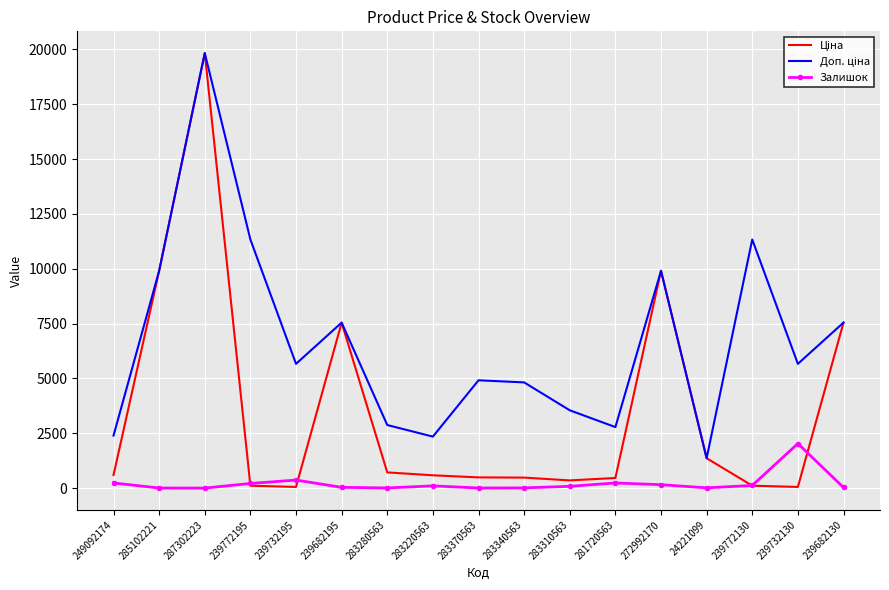

The Залишок series shows 238.0 at 281720563. True or false?

True